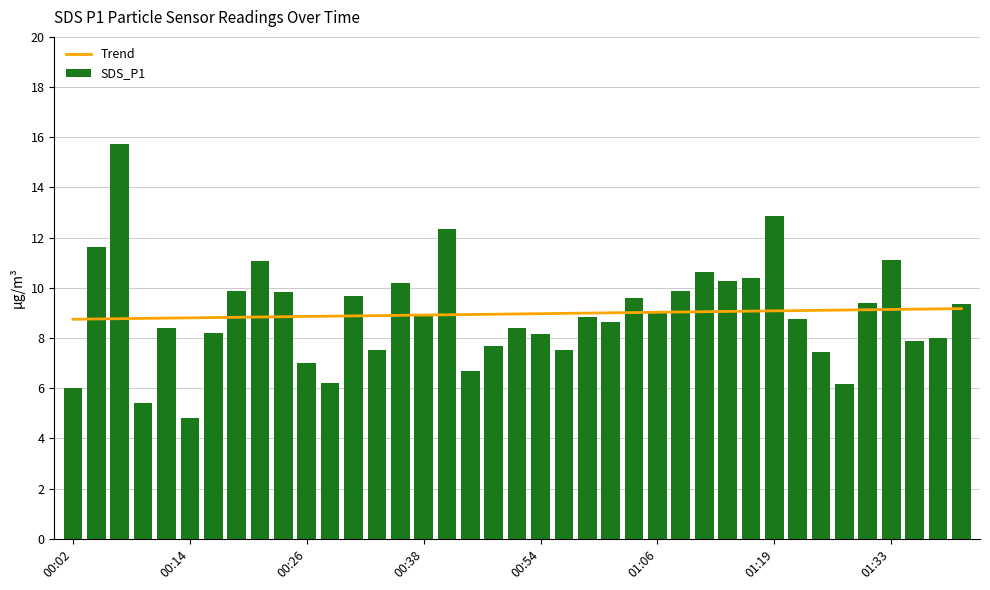

Reading left to right, transcribe all the data shown in this chart.

Trend: 8.8	8.8	8.8	8.8	8.8	8.8	8.8	8.8	8.8	8.9	8.9	8.9	8.9	8.9	8.9	8.9	8.9	8.9	9.0	9.0	9.0	9.0	9.0	9.0	9.0	9.0	9.0	9.1	9.1	9.1	9.1	9.1	9.1	9.1	9.1	9.1	9.2	9.2	9.2
SDS_P1: 6.0	11.6	15.7	5.4	8.4	4.8	8.2	9.9	11.1	9.8	7.0	6.2	9.7	7.5	10.2	8.9	12.3	6.7	7.7	8.4	8.2	7.5	8.8	8.6	9.6	9.0	9.9	10.6	10.3	10.4	12.9	8.8	7.5	6.2	9.4	11.1	7.9	8.0	9.3